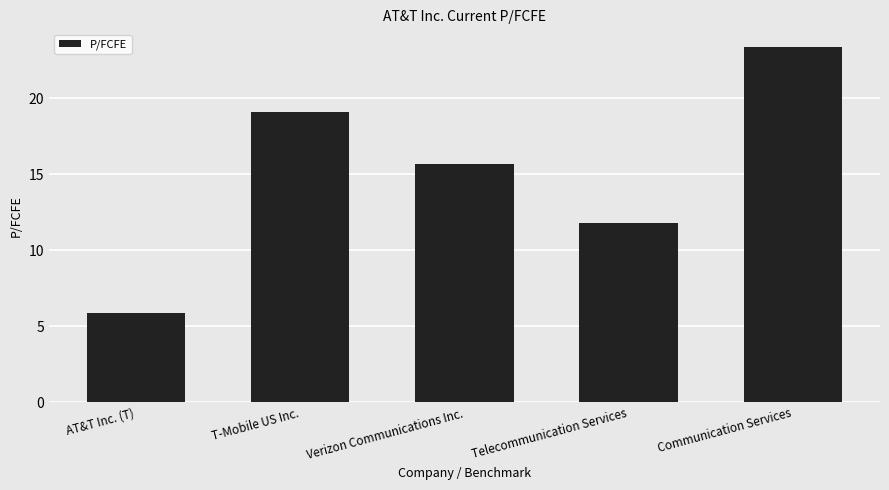

What is the difference between the values at Verizon Communications Inc. and AT&T Inc. (T)?

9.8